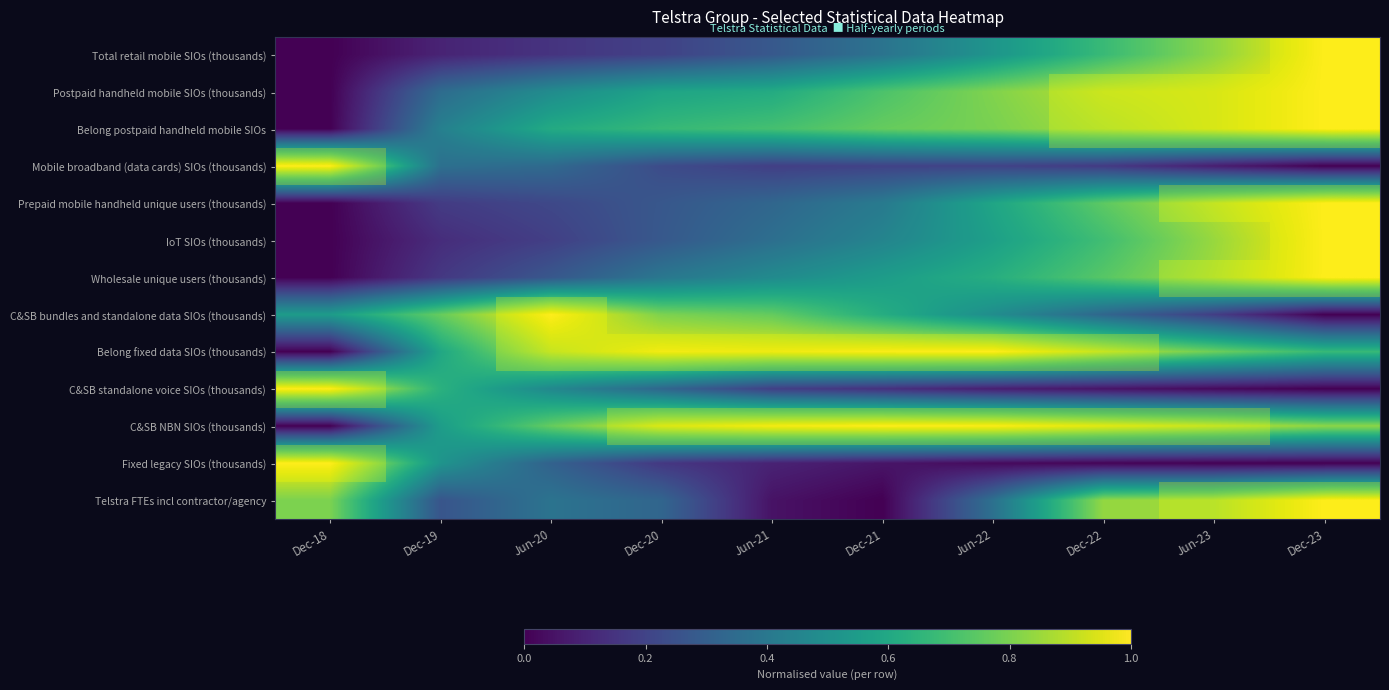

Reading left to right, extract all data points from this chart.

Total retail mobile SIOs (thousands): Dec-18=0.0	Dec-19=0.1	Jun-20=0.1	Dec-20=0.2	Jun-21=0.3	Dec-21=0.4	Jun-22=0.5	Dec-22=0.7	Jun-23=0.8	Dec-23=1.0
Postpaid handheld mobile SIOs (thousands): Dec-18=0.0	Dec-19=0.4	Jun-20=0.5	Dec-20=0.6	Jun-21=0.6	Dec-21=0.7	Jun-22=0.8	Dec-22=0.9	Jun-23=0.9	Dec-23=1.0
Belong postpaid handheld mobile SIOs: Dec-18=0.0	Dec-19=0.4	Jun-20=0.6	Dec-20=0.7	Jun-21=0.7	Dec-21=0.8	Jun-22=0.8	Dec-22=0.9	Jun-23=0.9	Dec-23=1.0
Mobile broadband (data cards) SIOs (thousands): Dec-18=1.0	Dec-19=0.4	Jun-20=0.3	Dec-20=0.2	Jun-21=0.2	Dec-21=0.2	Jun-22=0.2	Dec-22=0.2	Jun-23=0.1	Dec-23=0.0
Prepaid mobile handheld unique users (thousands): Dec-18=0.0	Dec-19=0.2	Jun-20=0.2	Dec-20=0.3	Jun-21=0.3	Dec-21=0.4	Jun-22=0.6	Dec-22=0.8	Jun-23=0.9	Dec-23=1.0
IoT SIOs (thousands): Dec-18=0.0	Dec-19=0.1	Jun-20=0.2	Dec-20=0.3	Jun-21=0.4	Dec-21=0.5	Jun-22=0.6	Dec-22=0.7	Jun-23=0.8	Dec-23=1.0
Wholesale unique users (thousands): Dec-18=0.0	Dec-19=0.2	Jun-20=0.3	Dec-20=0.4	Jun-21=0.5	Dec-21=0.6	Jun-22=0.6	Dec-22=0.7	Jun-23=0.9	Dec-23=1.0
C&SB bundles and standalone data SIOs (thousands): Dec-18=0.5	Dec-19=0.8	Jun-20=1.0	Dec-20=0.8	Jun-21=0.8	Dec-21=0.6	Jun-22=0.5	Dec-22=0.3	Jun-23=0.2	Dec-23=0.0
Belong fixed data SIOs (thousands): Dec-18=0.0	Dec-19=0.6	Jun-20=0.9	Dec-20=1.0	Jun-21=1.0	Dec-21=1.0	Jun-22=1.0	Dec-22=0.9	Jun-23=0.8	Dec-23=0.7
C&SB standalone voice SIOs (thousands): Dec-18=1.0	Dec-19=0.6	Jun-20=0.5	Dec-20=0.3	Jun-21=0.2	Dec-21=0.1	Jun-22=0.1	Dec-22=0.1	Jun-23=0.0	Dec-23=0.0
C&SB NBN SIOs (thousands): Dec-18=0.0	Dec-19=0.6	Jun-20=0.8	Dec-20=0.9	Jun-21=1.0	Dec-21=1.0	Jun-22=1.0	Dec-22=0.9	Jun-23=0.9	Dec-23=0.8
Fixed legacy SIOs (thousands): Dec-18=1.0	Dec-19=0.5	Jun-20=0.3	Dec-20=0.2	Jun-21=0.1	Dec-21=0.1	Jun-22=0.0	Dec-22=0.0	Jun-23=0.0	Dec-23=0.0
Telstra FTEs incl contractor/agency: Dec-18=0.8	Dec-19=0.3	Jun-20=0.4	Dec-20=0.3	Jun-21=0.0	Dec-21=0.0	Jun-22=0.4	Dec-22=0.8	Jun-23=0.9	Dec-23=1.0